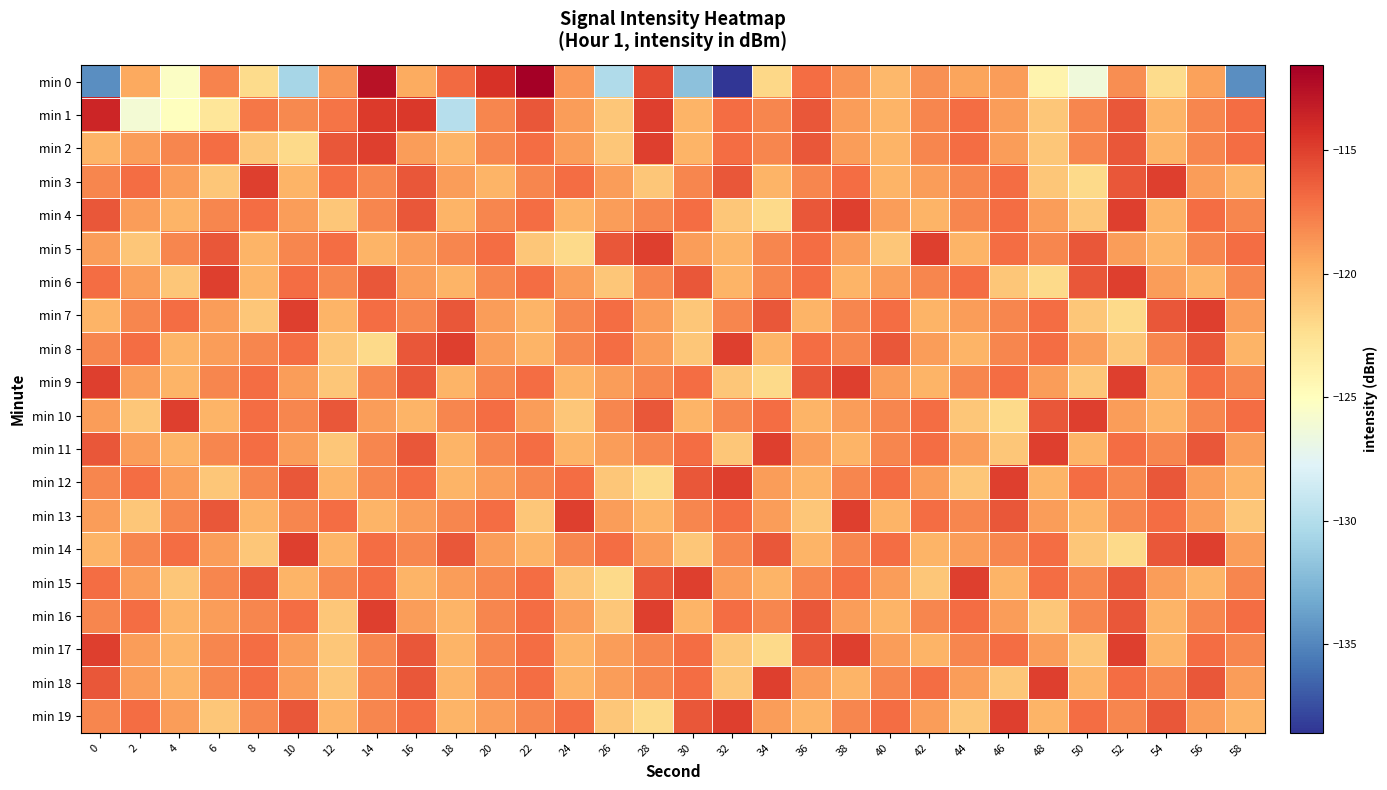

At which category does the chart reach its minimum across all series?

32